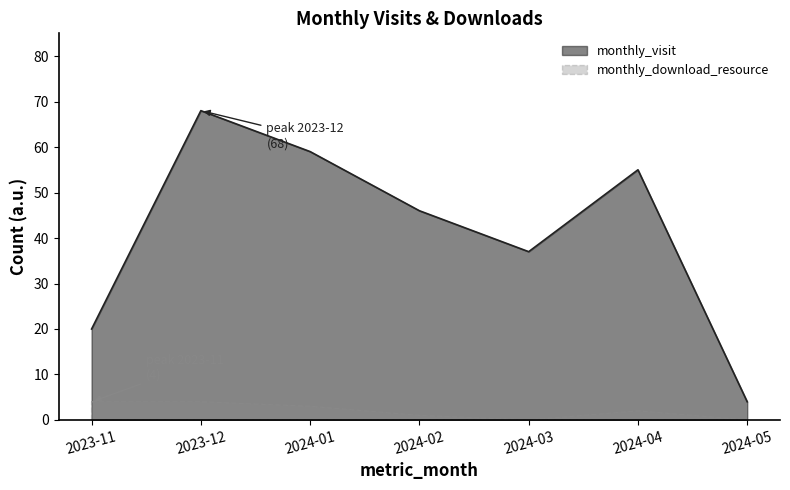

What position from the right is 2024-03?

3